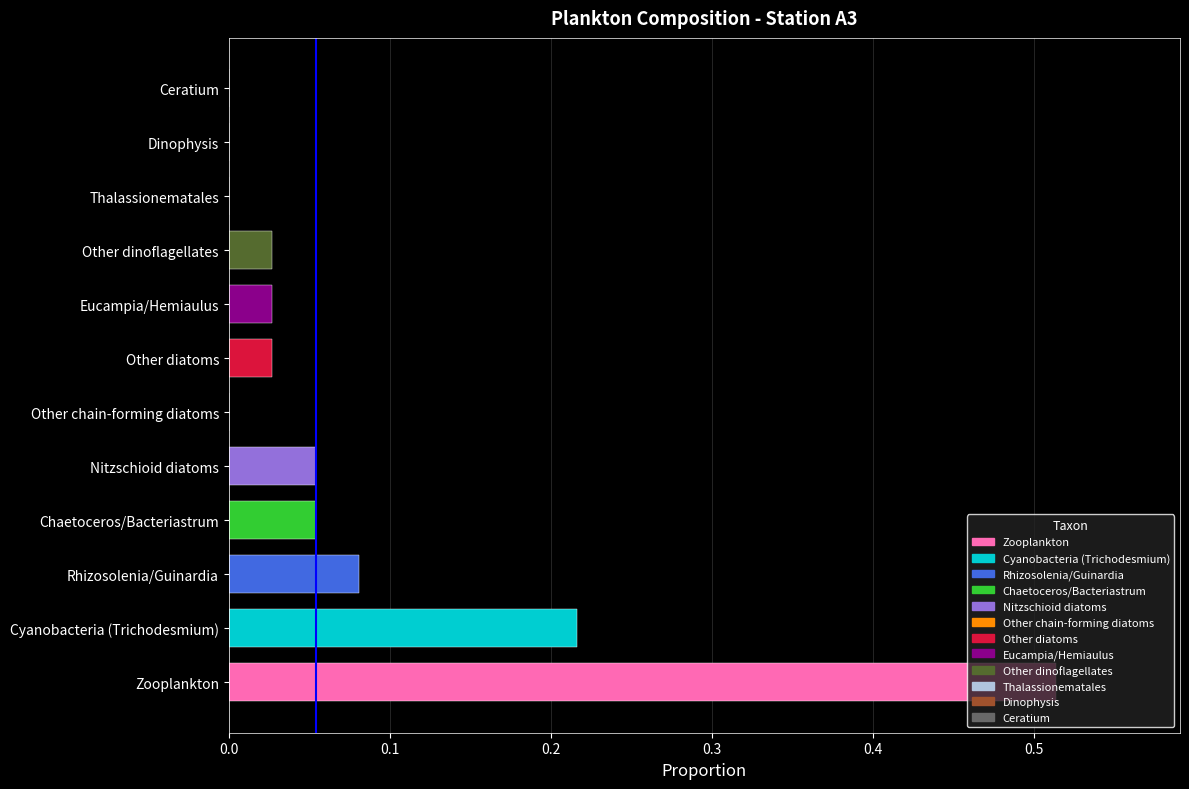

The chart shows a value of 0.0 at Eucampia/Hemiaulus. True or false?

True